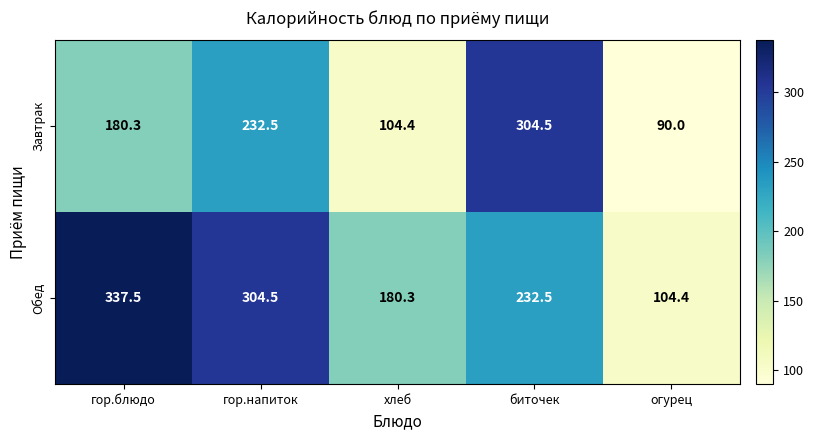

What is the difference between the highest and lowest values at гор.блюдо?

157.2